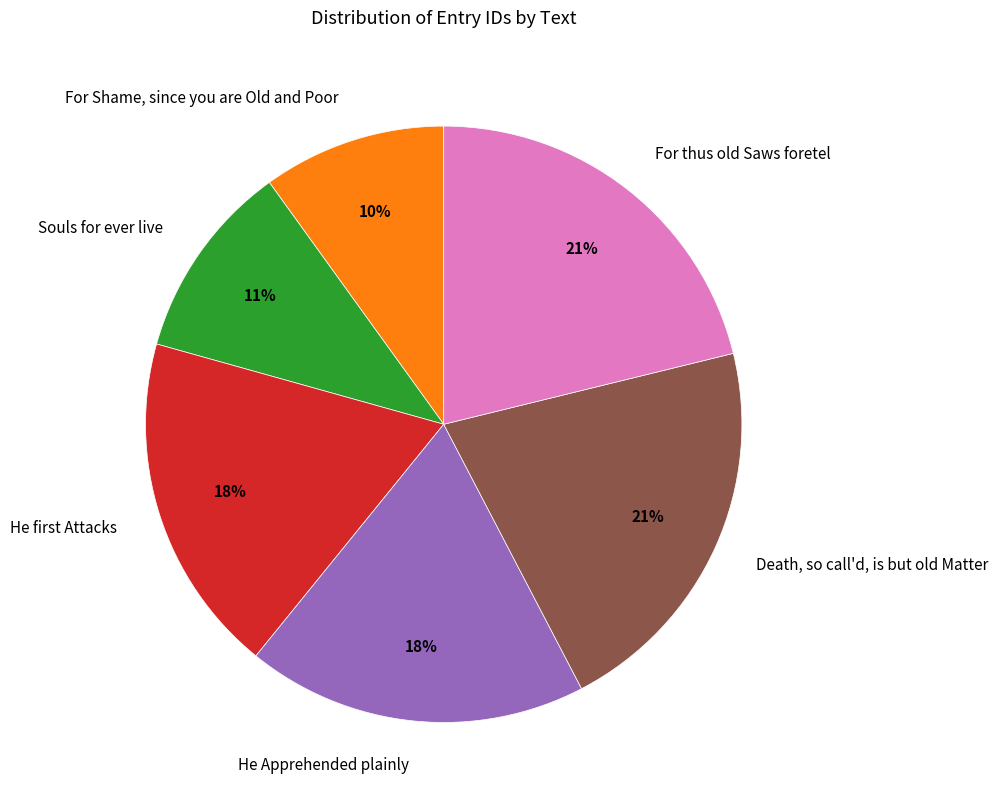

What is the smallest slice in the pie chart?

For Shame, since you are Old and Poor